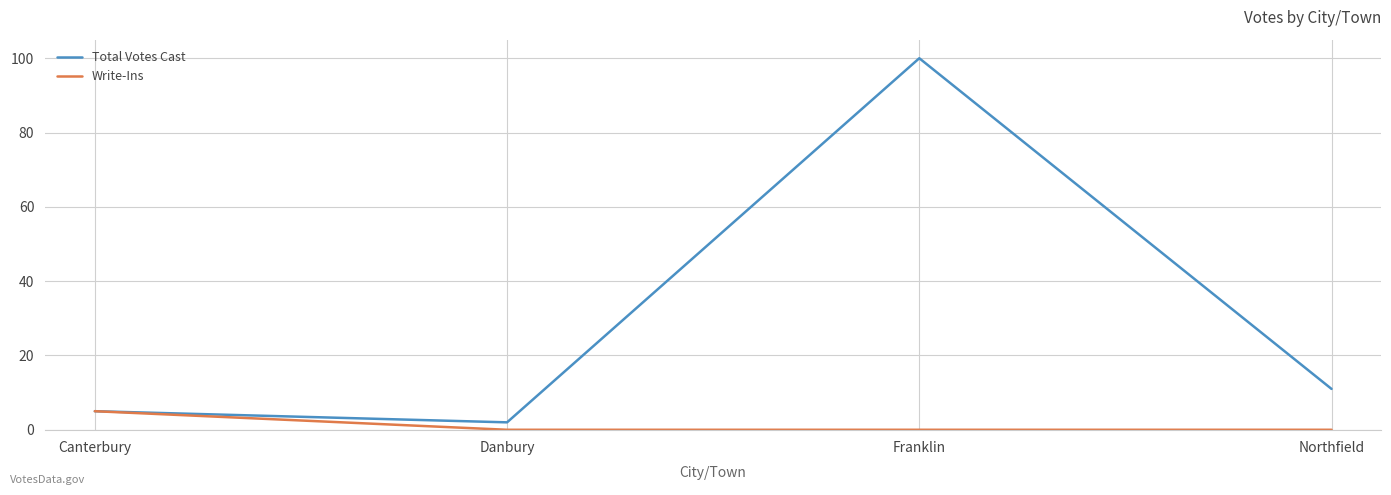

What is the difference between the maximum and second lowest values in the Write-Ins series?

5